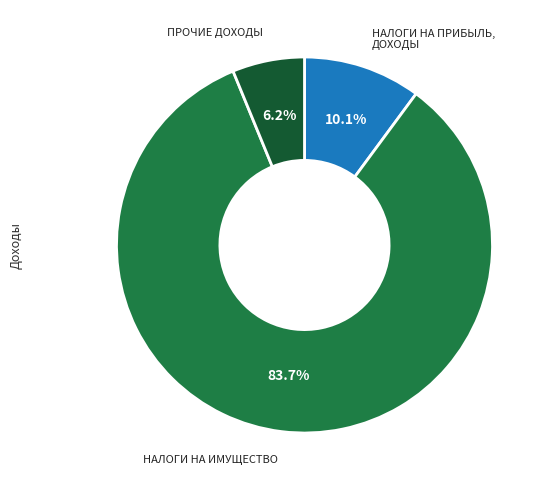

Is there a majority slice in this chart?

Yes